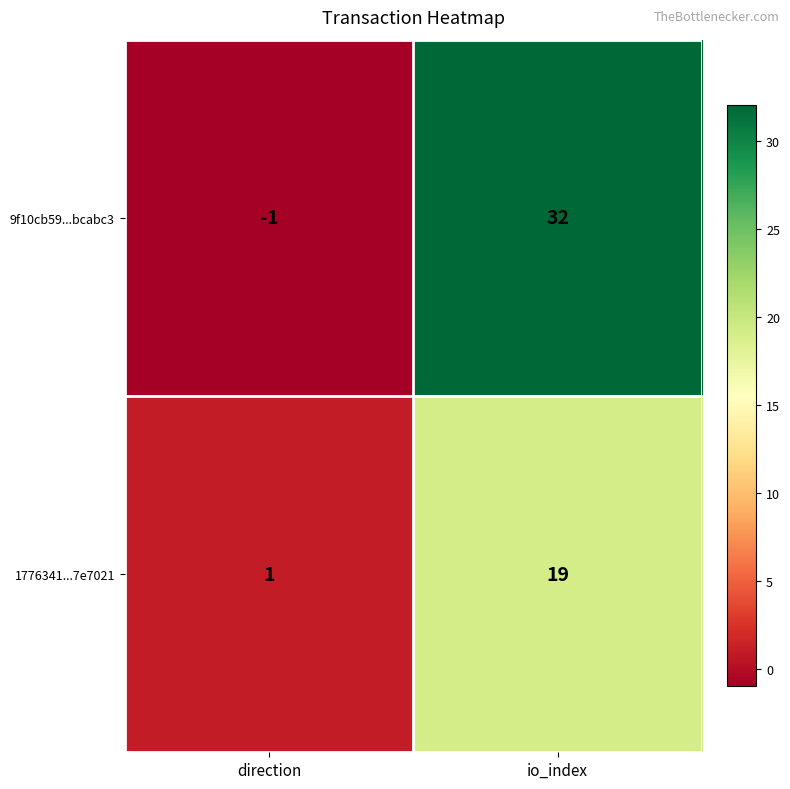

Is it true that 9f10cb59...bcabc3 equals 32 at io_index?

True